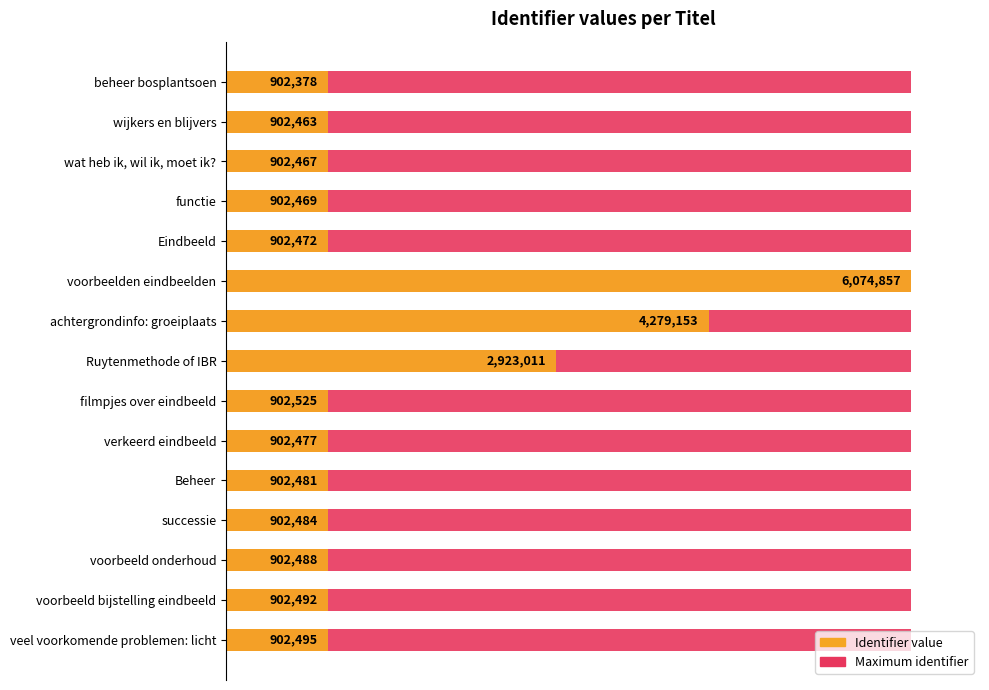

Which series has the widest spread of values?

Identifier value